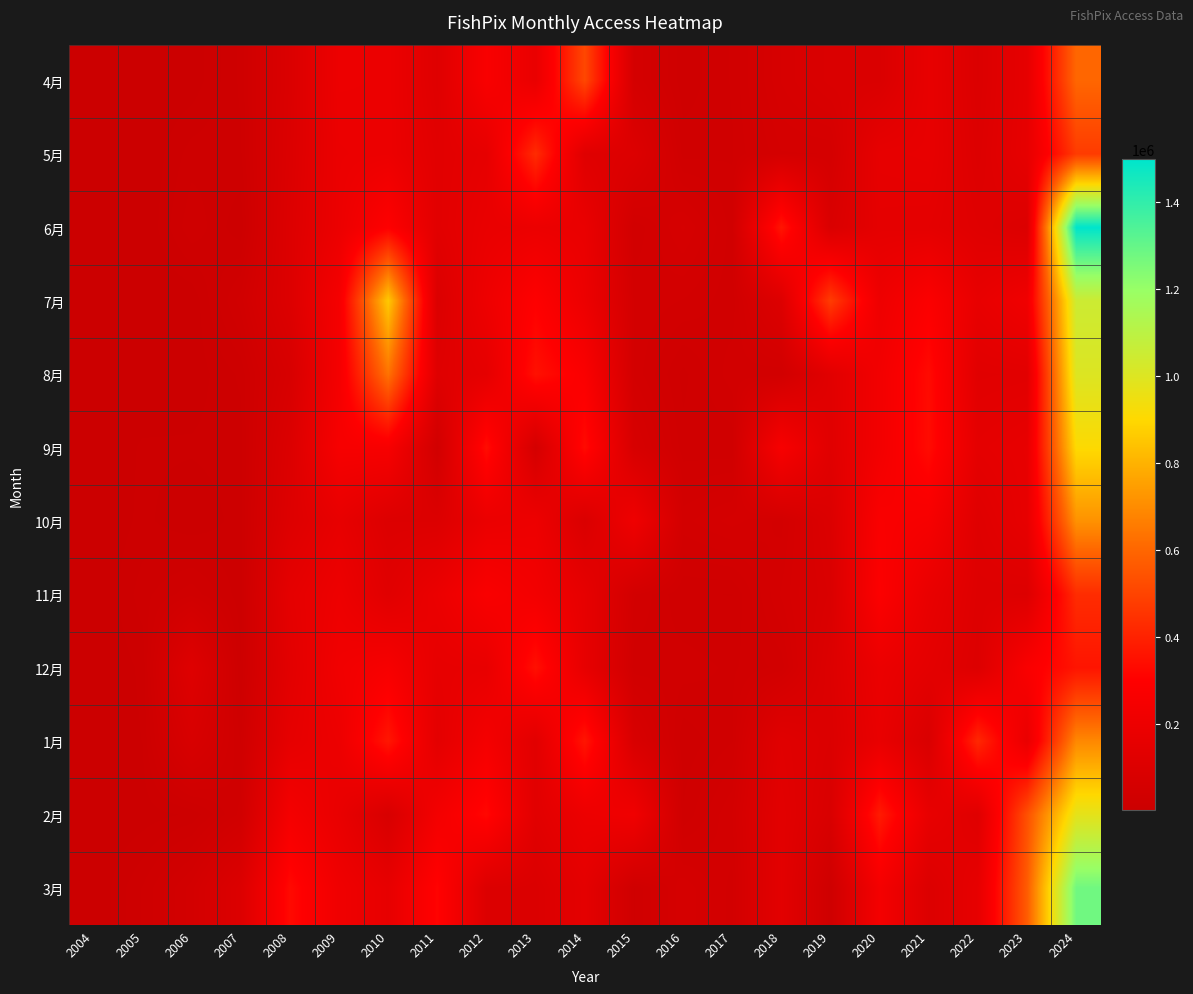

Which category has the highest value across all series?

2024